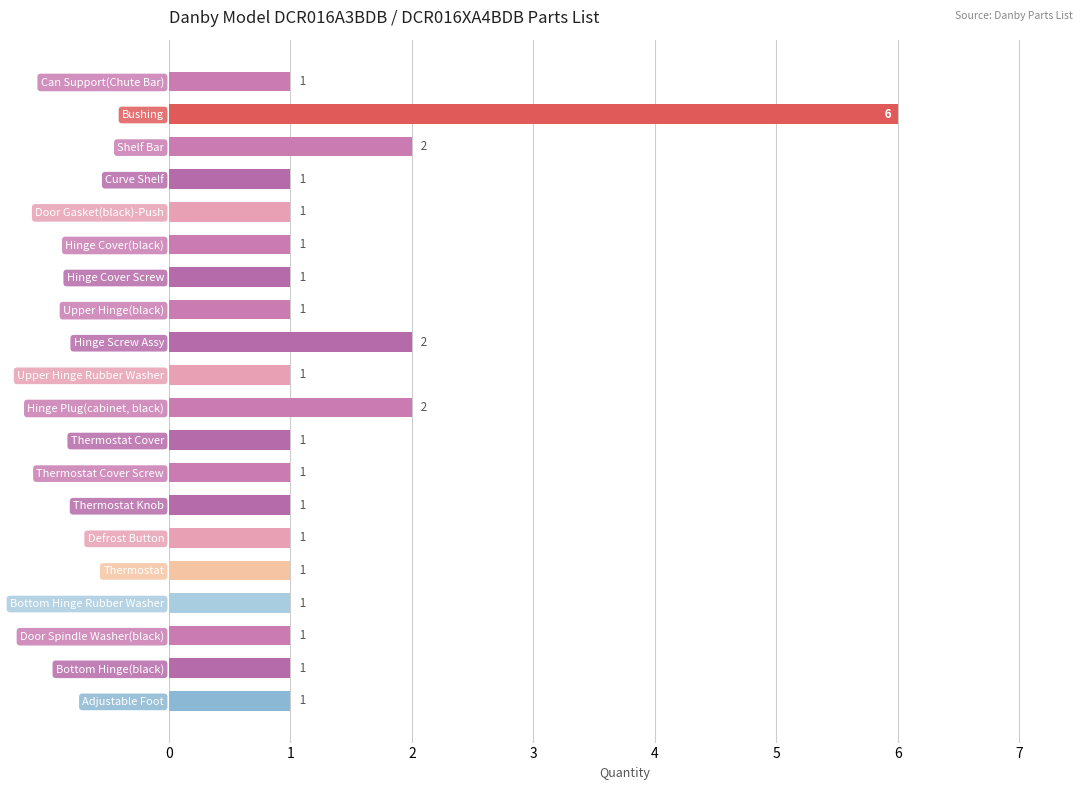

What is the difference between the second highest and minimum values?

1